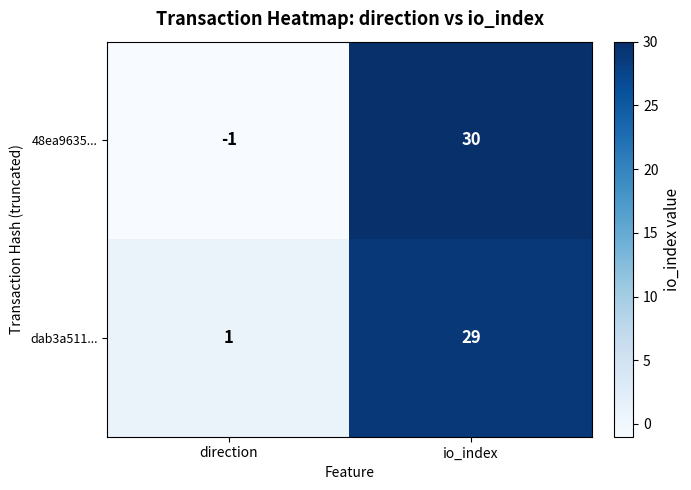

How many categories are shown in the chart?

2